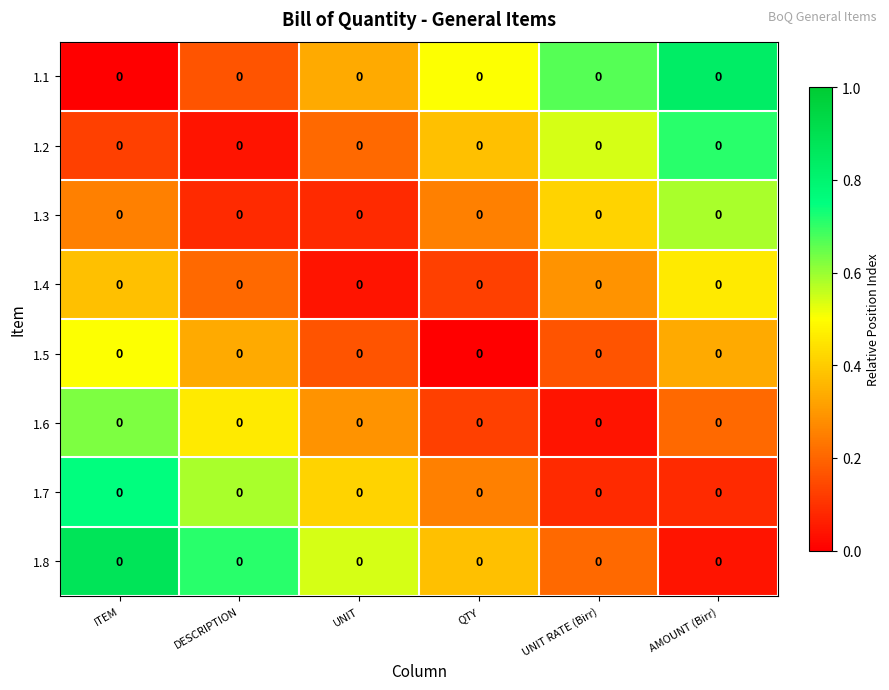

Which has a higher value, AMOUNT (Birr) or ITEM?

AMOUNT (Birr)